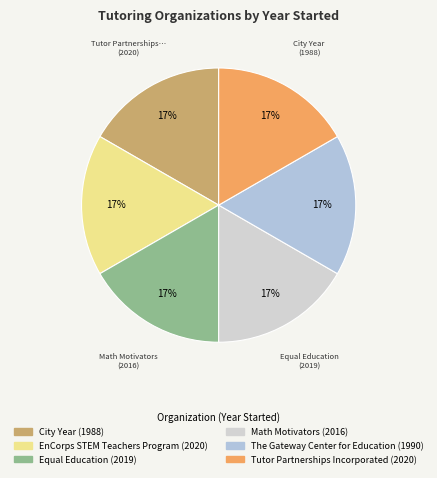

To the nearest percent, what portion does City Year represent?

16%